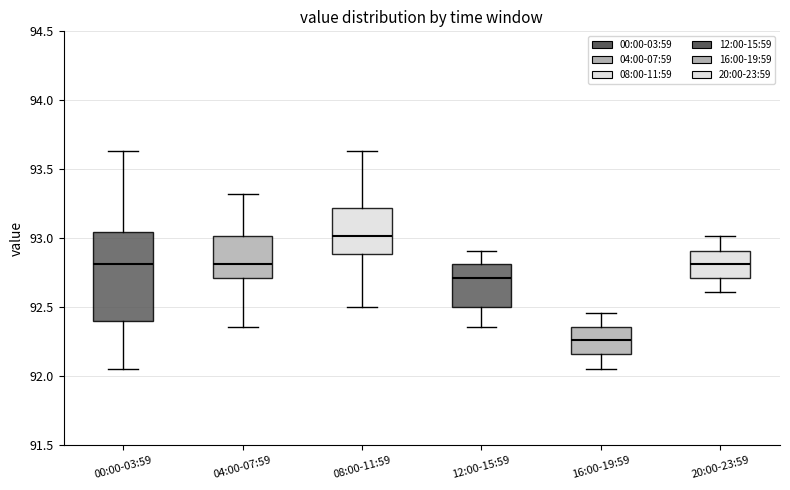

Which box's median line is the highest?

08:00-11:59